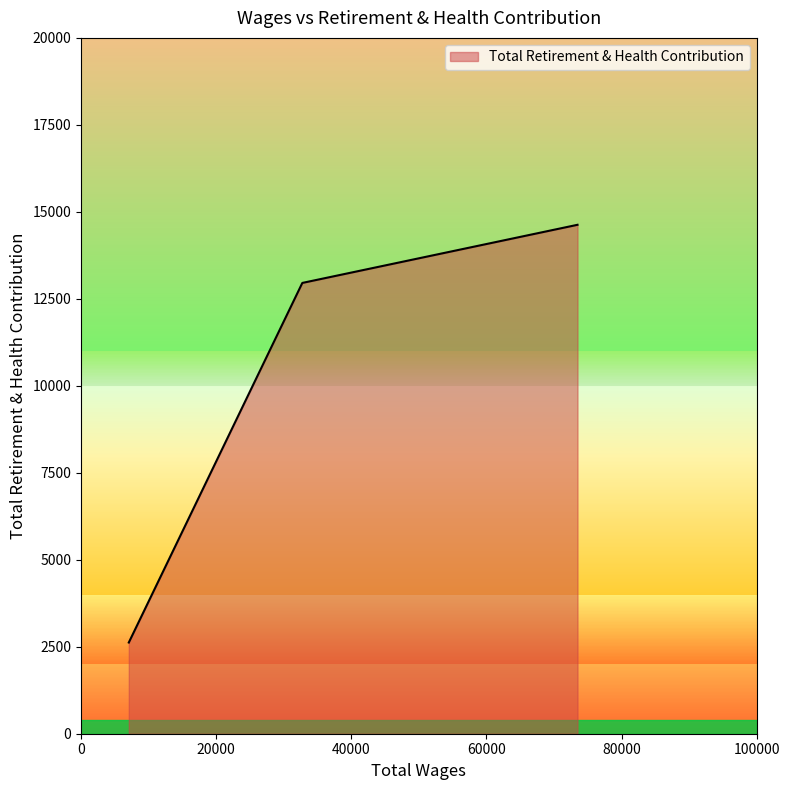

How many values are below 12957?

1